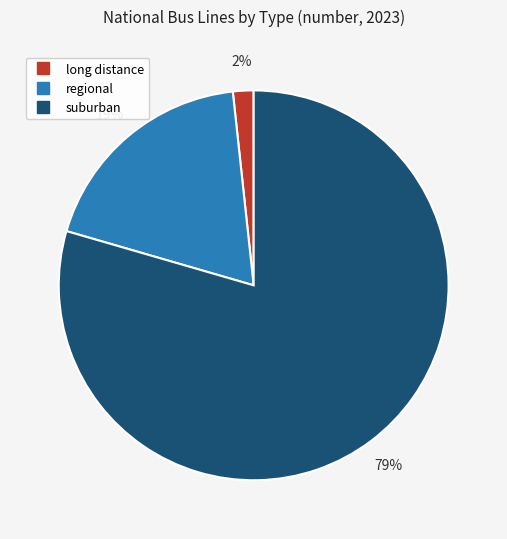

Is it true that long distance is 2% of the pie?

True